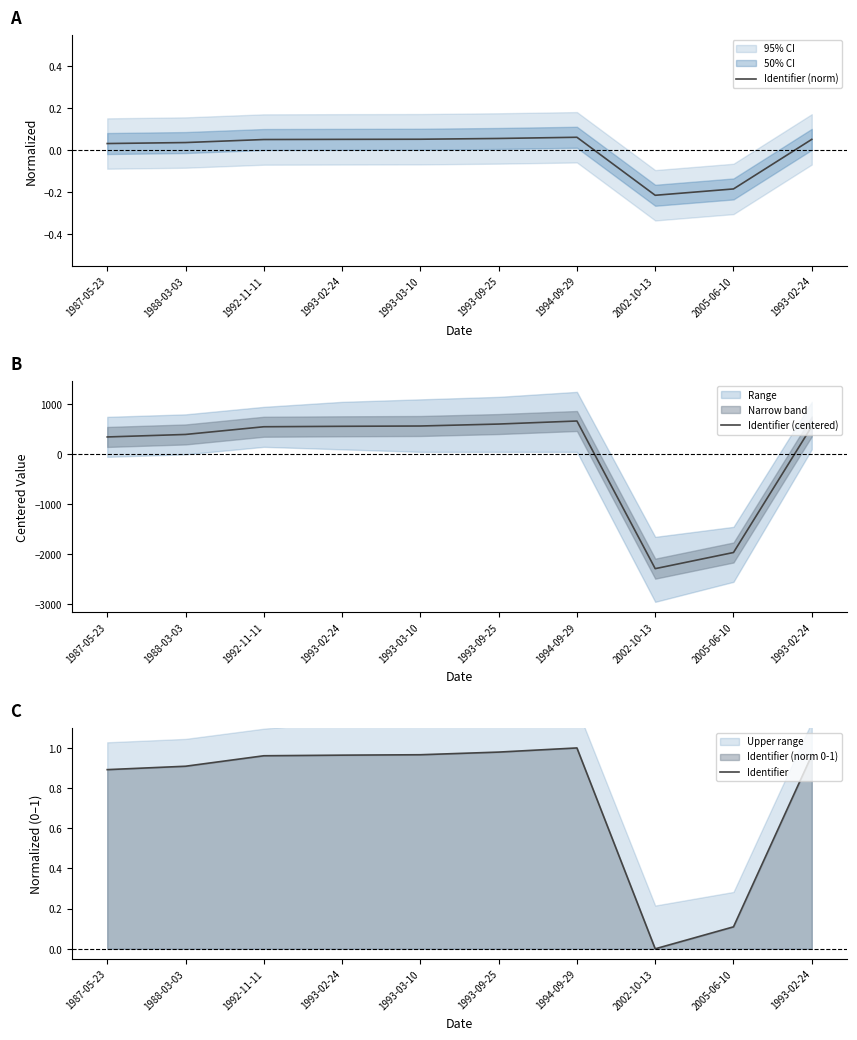

How many values in the Identifier series exceed 0?

9